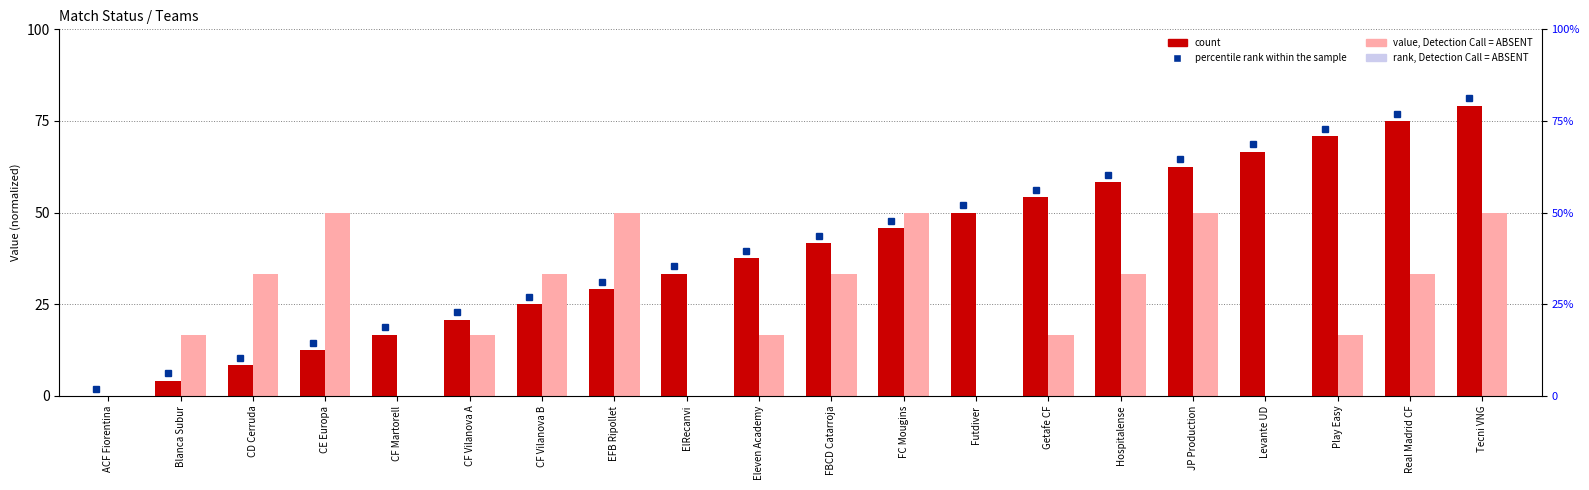

Reading left to right, extract all data points from this chart.

count: ACF Fiorentina=0.0	Blanca Subur=4.2	CD Cerruda=8.3	CE Europa=12.5	CF Martorell=16.7	CF Vilanova A=20.8	CF Vilanova B=25.0	EFB Ripollet=29.2	ElRecanvi=33.3	Eleven Academy=37.5	FBCD Catarroja=41.7	FC Mougins=45.8	Futdiver=50.0	Getafe CF=54.2	Hospitalense=58.3	JP Production=62.5	Levante UD=66.7	Play Easy=70.8	Real Madrid CF=75.0	Tecni VNG=79.2
value, Detection Call = ABSENT: ACF Fiorentina=0.0	Blanca Subur=16.7	CD Cerruda=33.3	CE Europa=50.0	CF Martorell=0.0	CF Vilanova A=16.7	CF Vilanova B=33.3	EFB Ripollet=50.0	ElRecanvi=0.0	Eleven Academy=16.7	FBCD Catarroja=33.3	FC Mougins=50.0	Futdiver=0.0	Getafe CF=16.7	Hospitalense=33.3	JP Production=50.0	Levante UD=0.0	Play Easy=16.7	Real Madrid CF=33.3	Tecni VNG=50.0